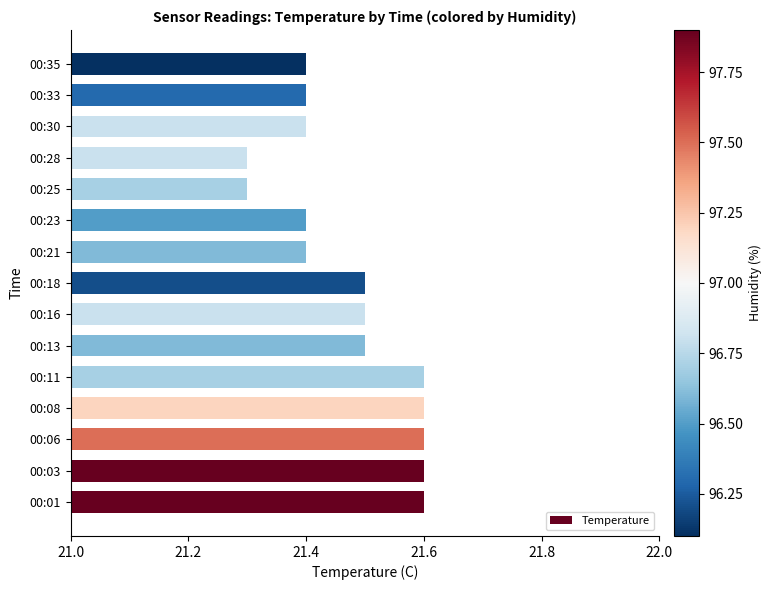

Count the values in the range 21 to 22.

15